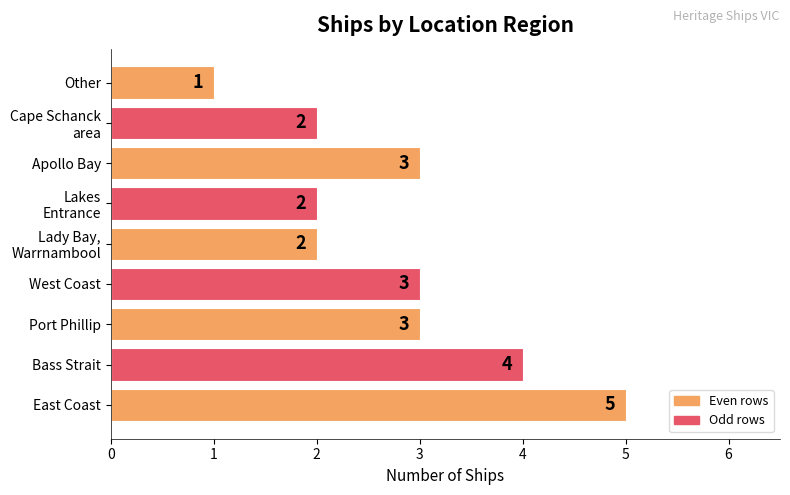

What is the difference between the maximum and second lowest values?

3